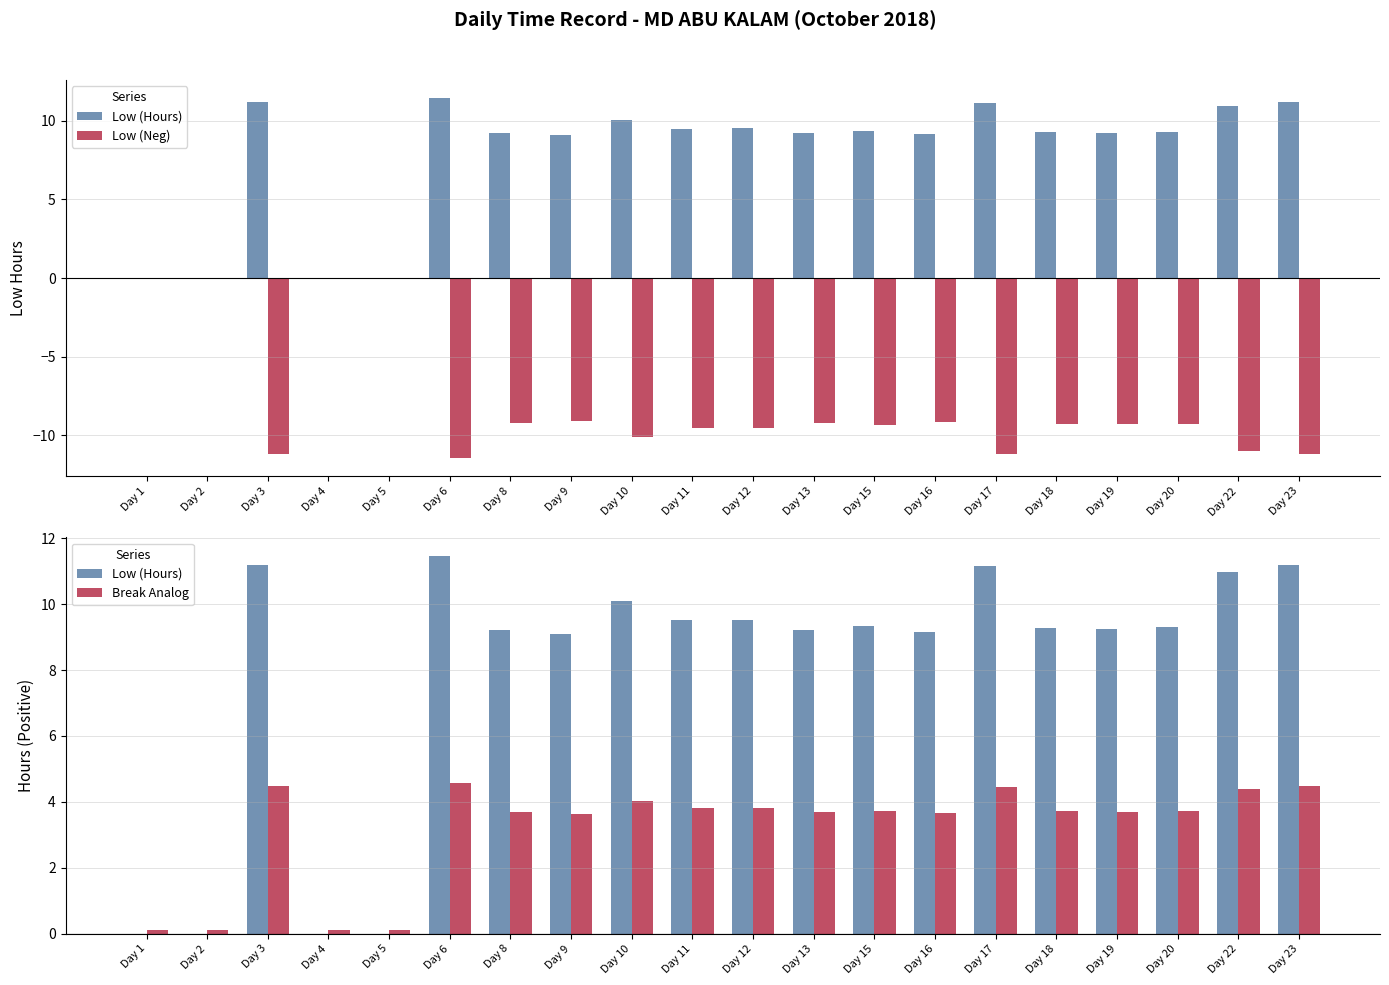

Between Day 16 and Day 19, which is larger?

Day 19